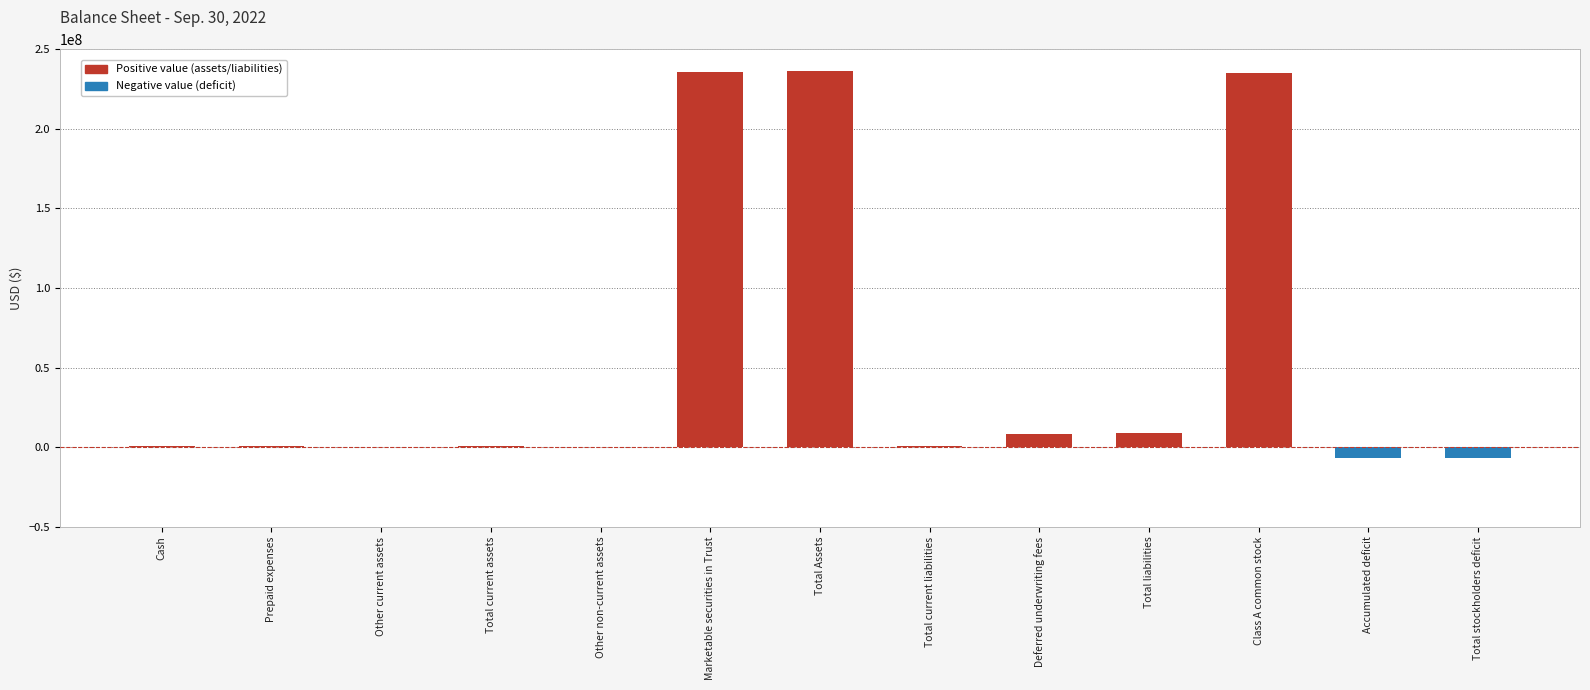

Are the bars grouped side by side (vs. stacked)?

No